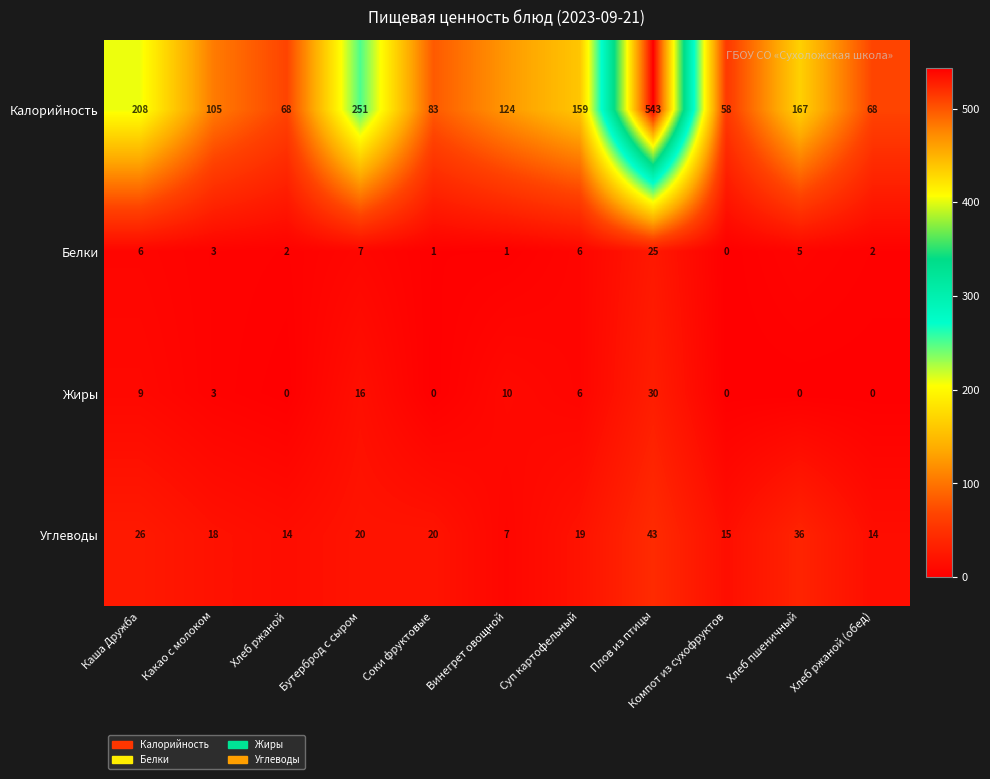

At which label does Жиры first exceed 3?

Каша Дружба